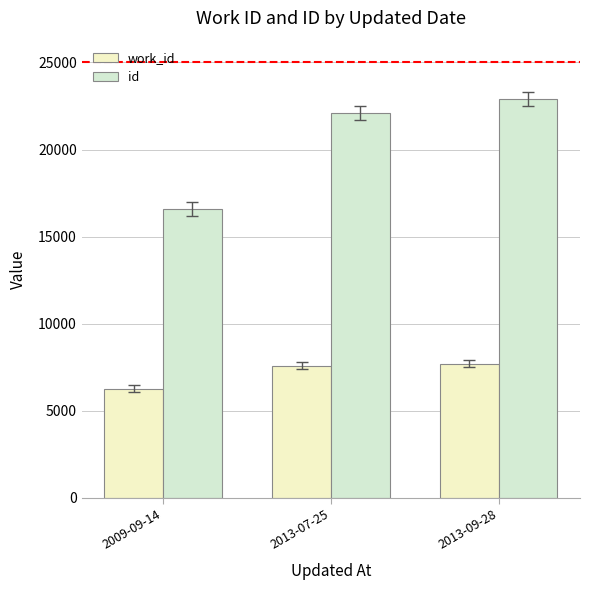

What is the total value across all series at 2013-09-28?

30575